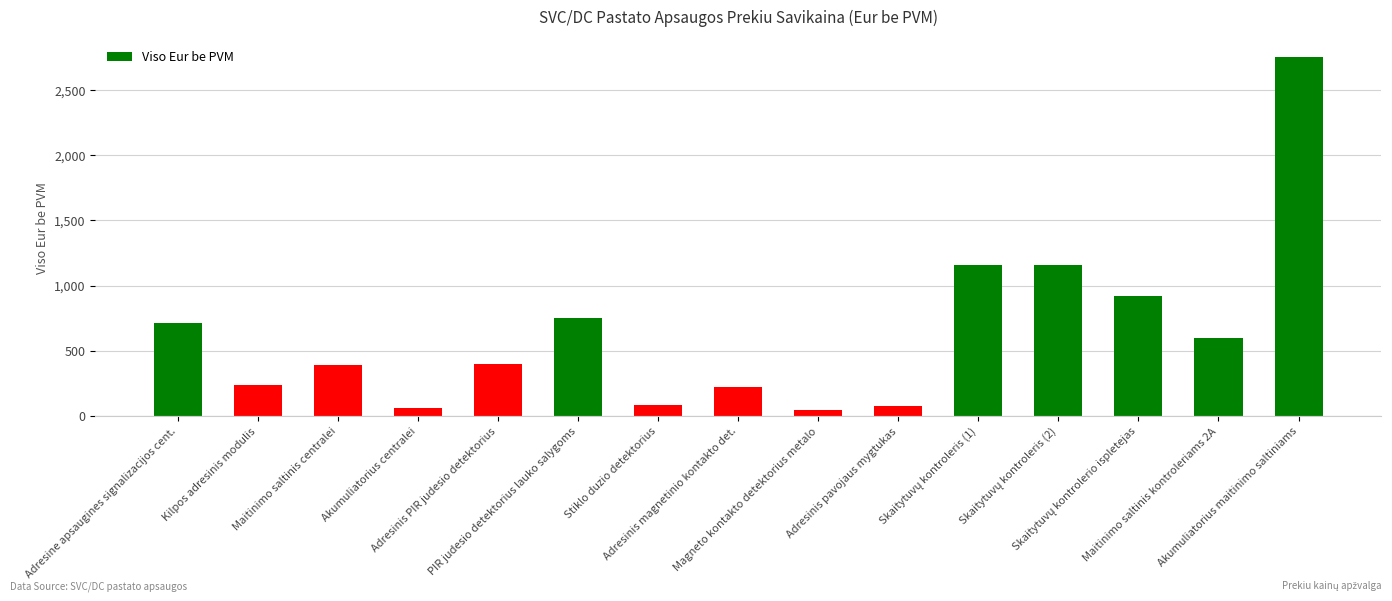

What is the average value?

638.0